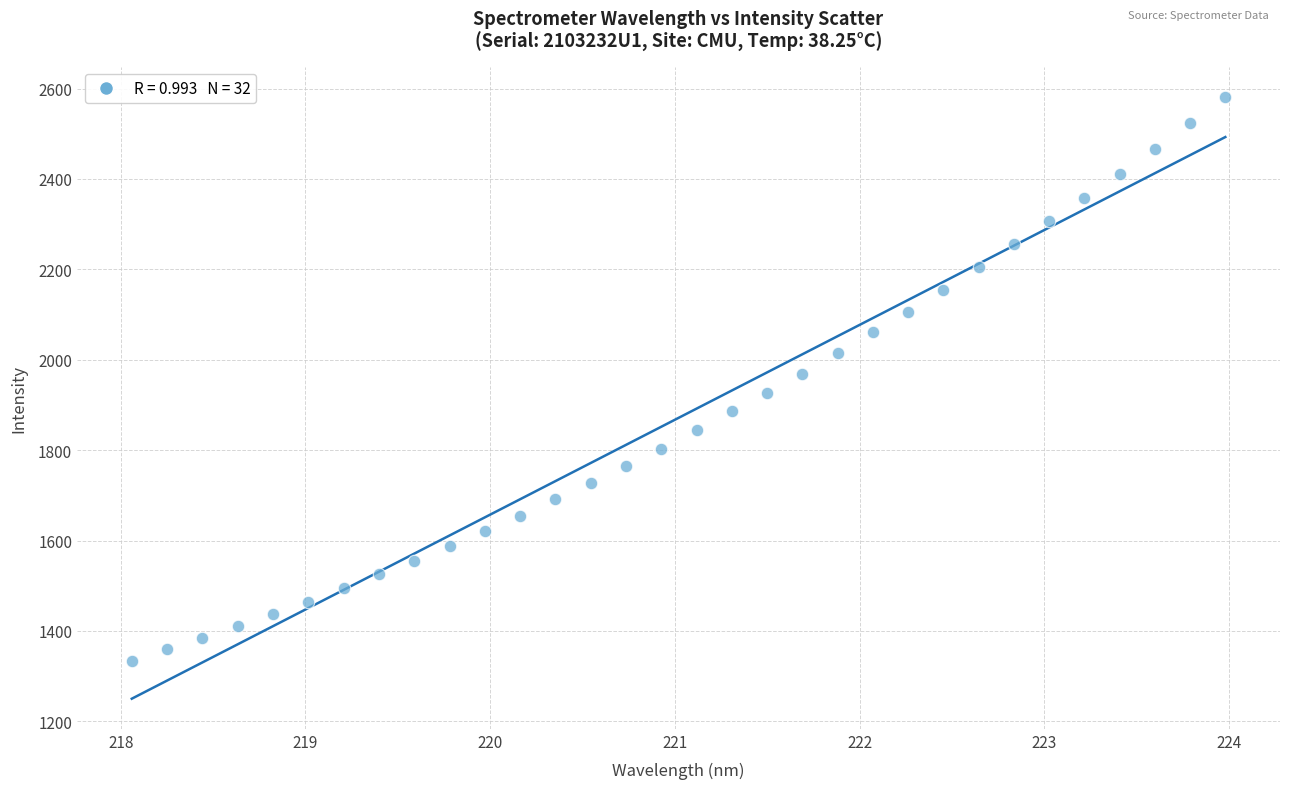

What is the range of X values (max minus min)?

5.9